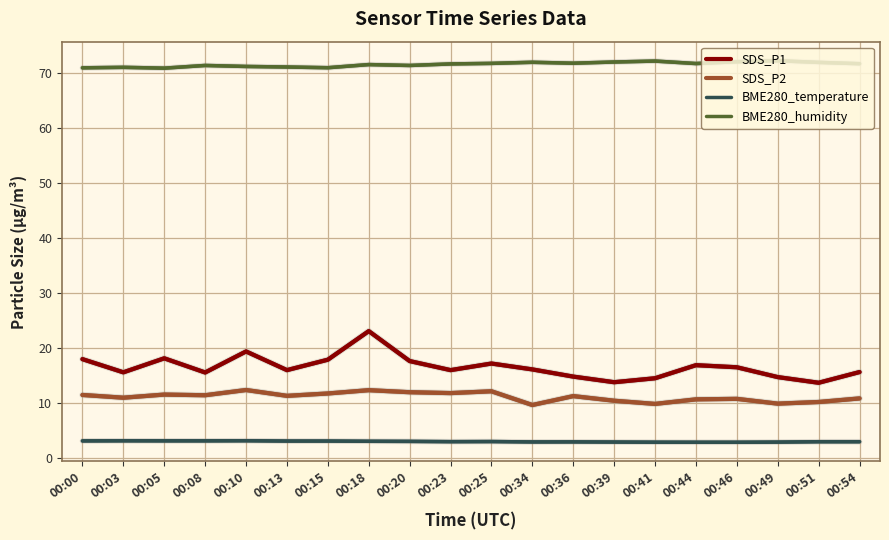

What is the spread (max minus min) of values at 00:39?

69.2